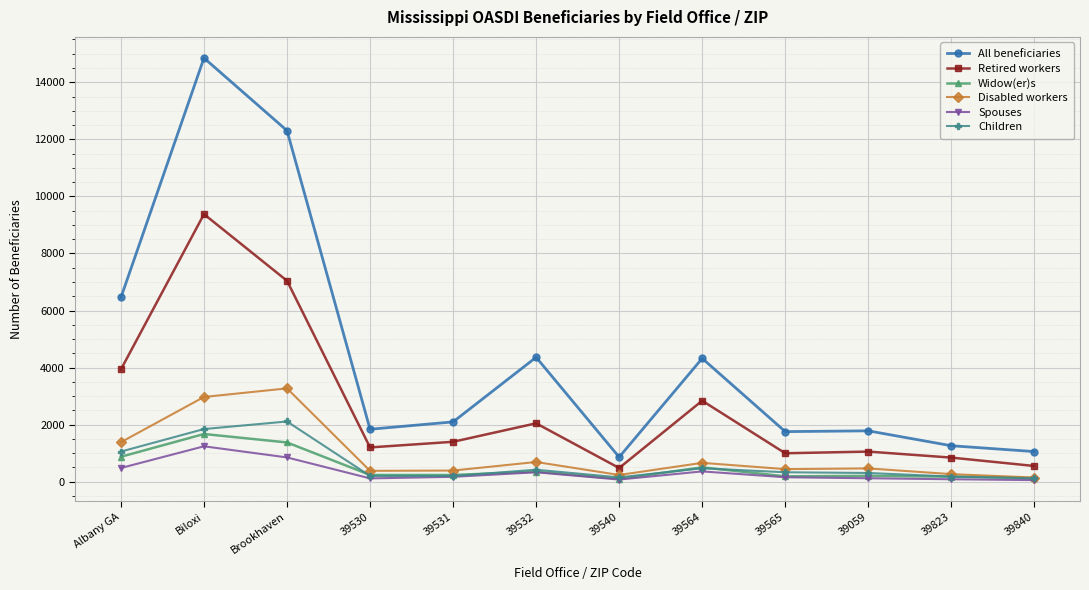

True or false: Retired workers has a value of 844 at 39823.

True